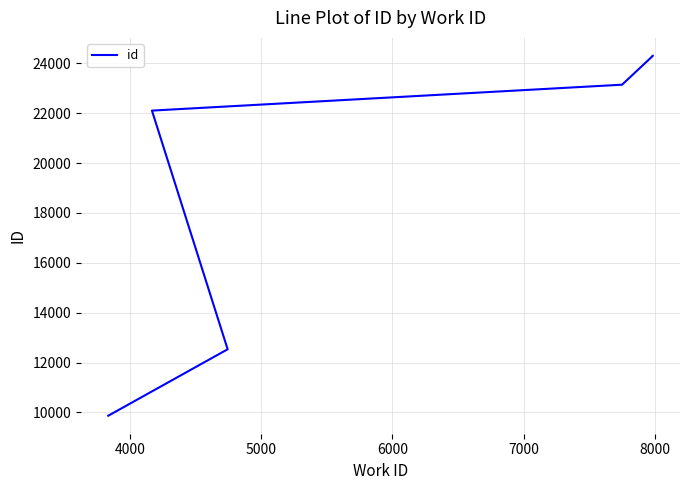

At which label is the value closest to 17083?

4000